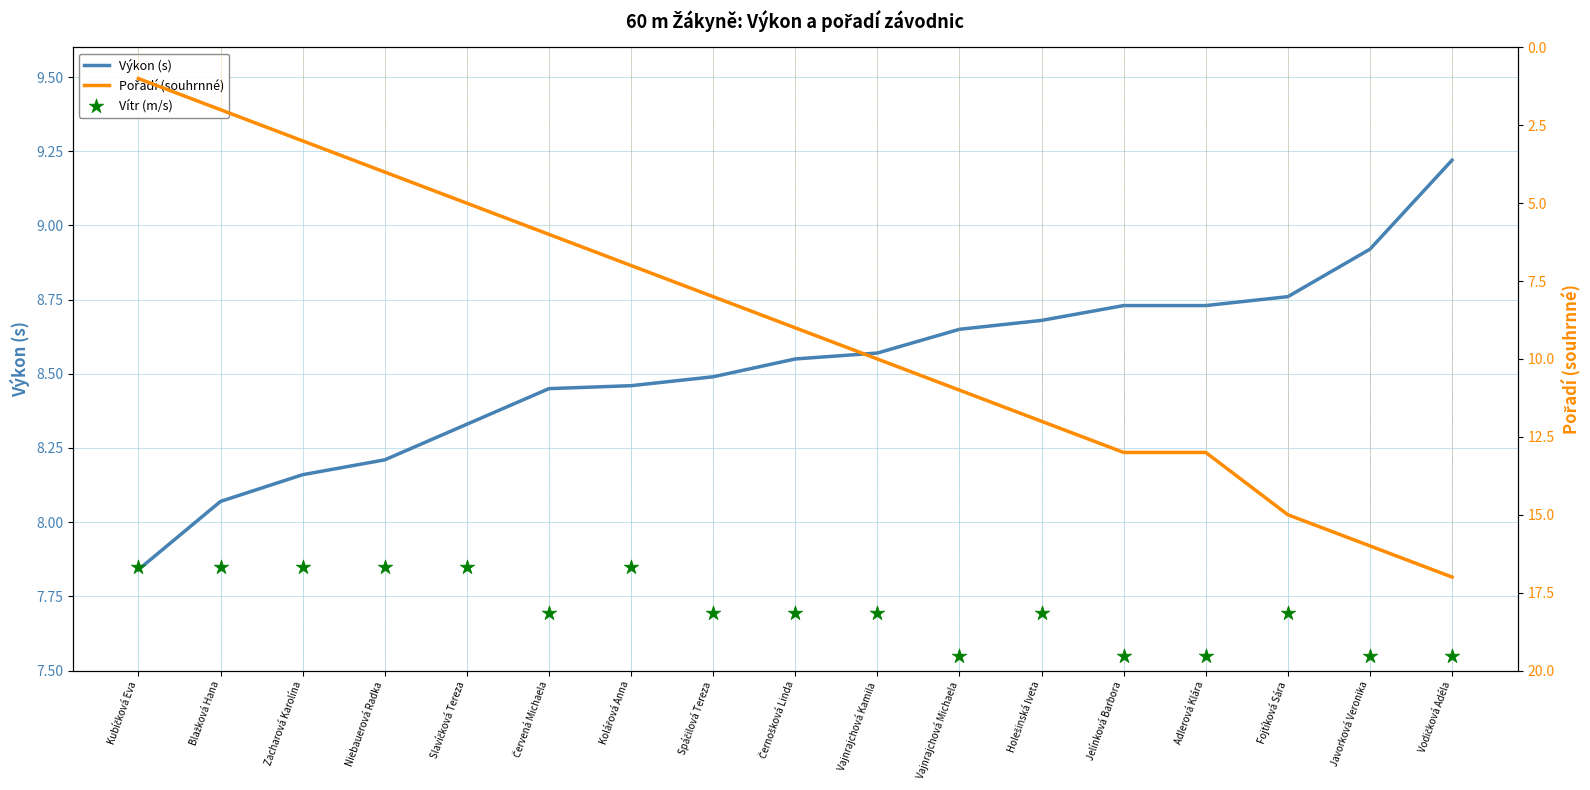

Is the value of Pořadí (souhrnné) at Zacharová Karolína greater than the value of Výkon (s) at Niebauerová Radka?

No